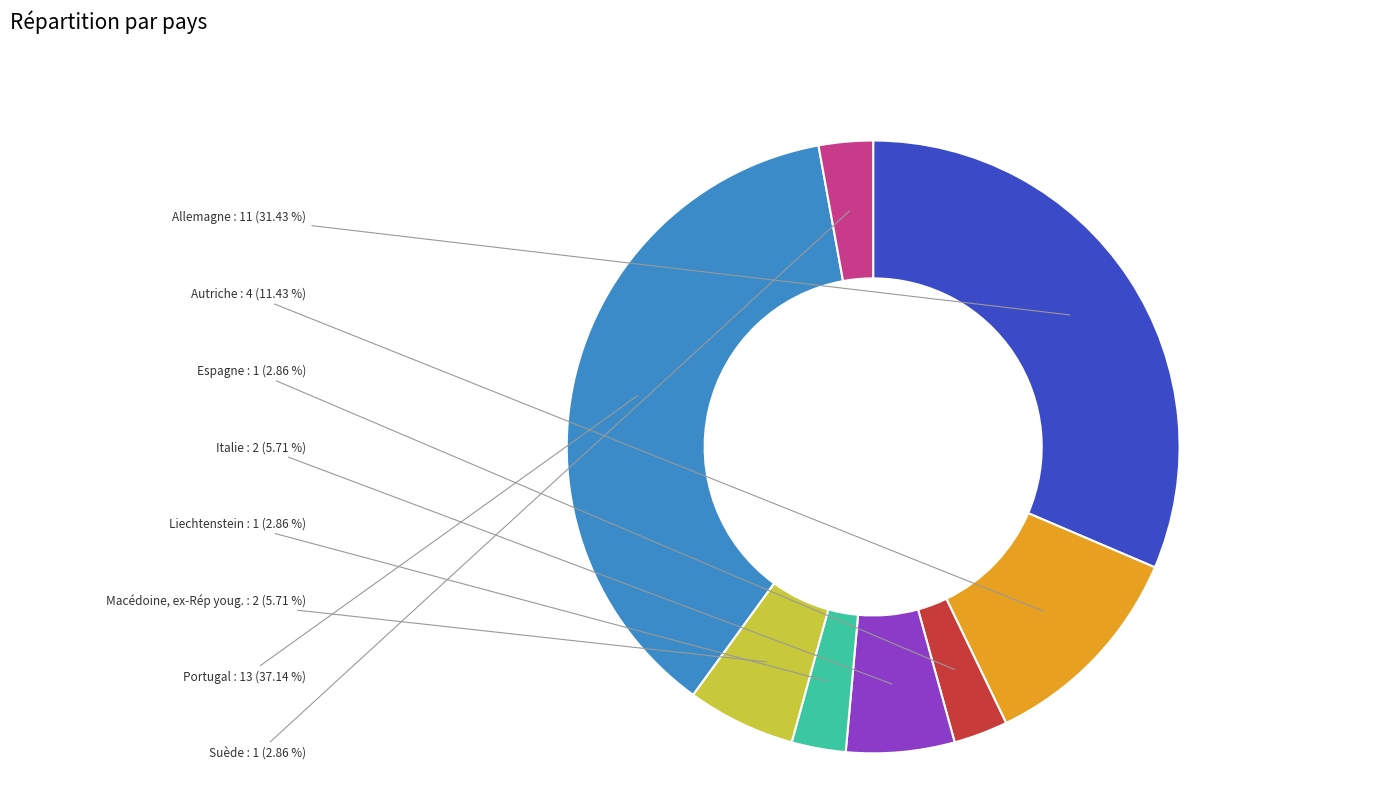

What is the total percentage of Liechtenstein and Autriche?

14.3%